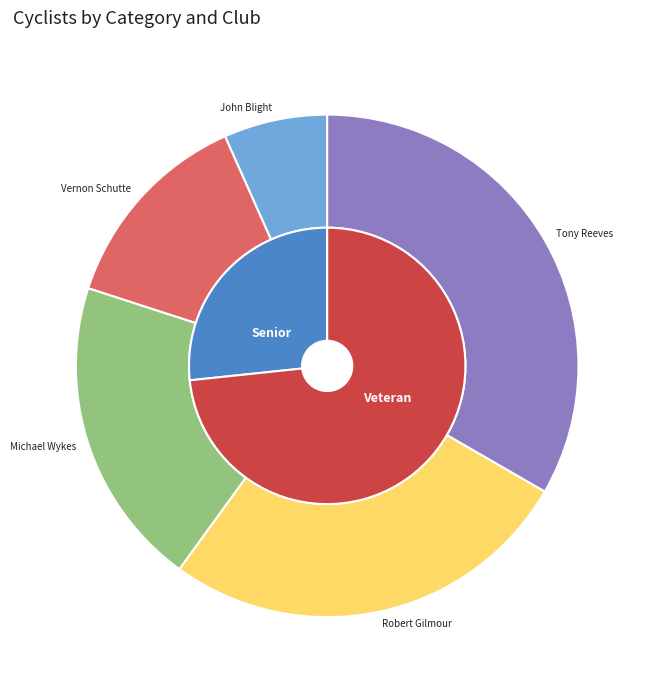

The Senior slice represents 8% of the pie. True or false?

False